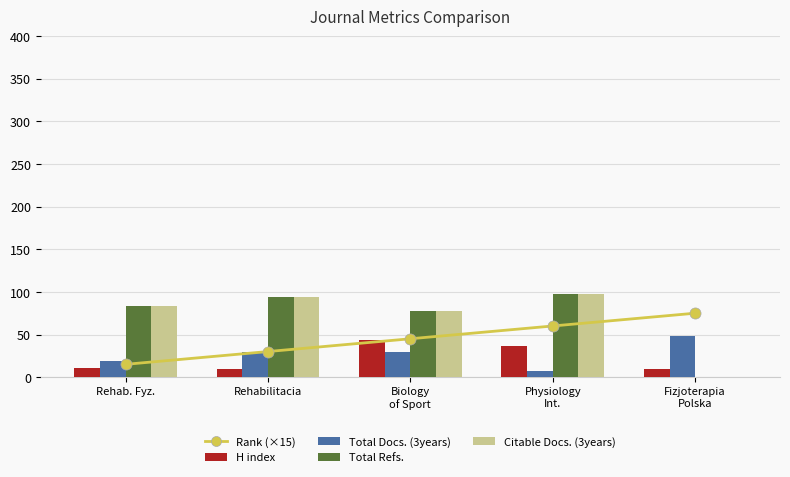

At how many categories does at least one series exceed 10?

5